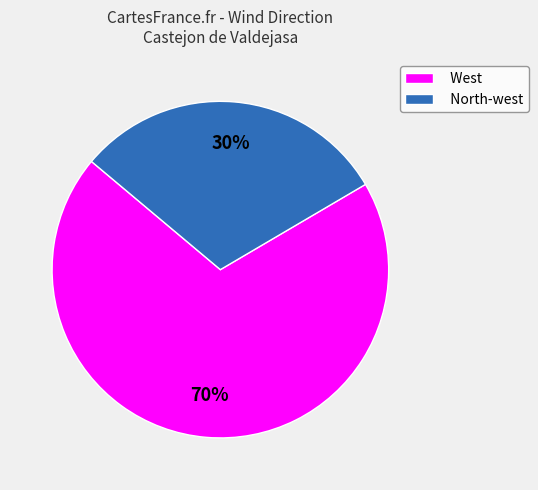

Is there a majority slice in this chart?

Yes